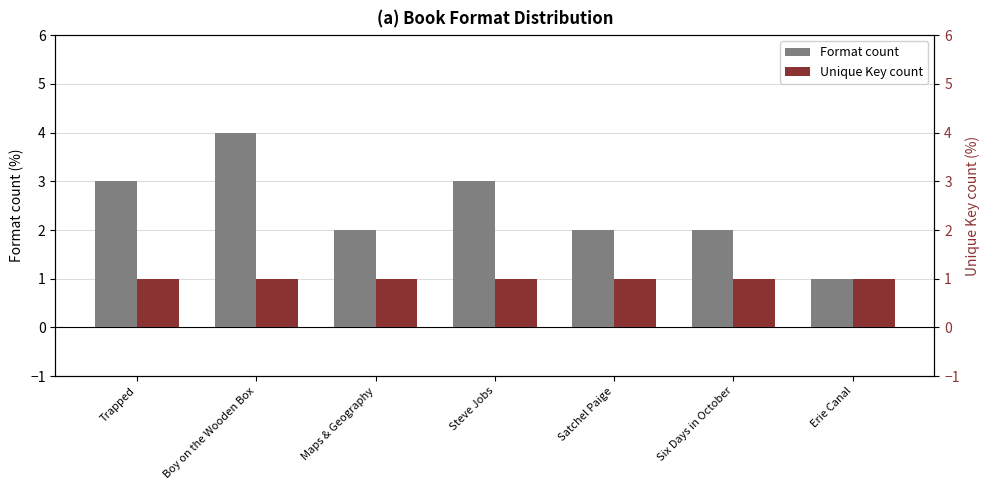

The Format count series shows 2 at Six Days in October. True or false?

True